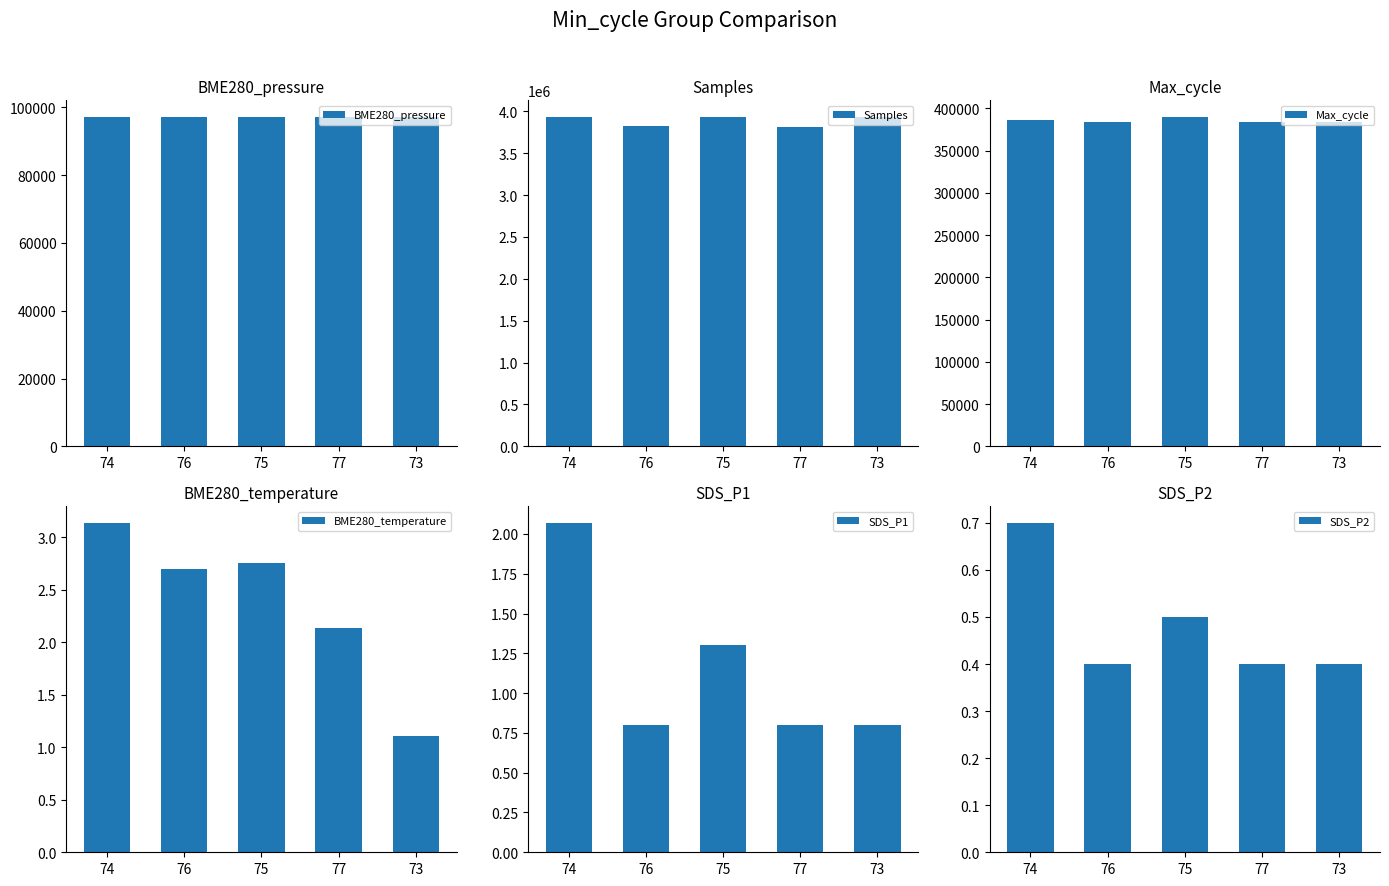

Which category has the lowest value across all series?

76